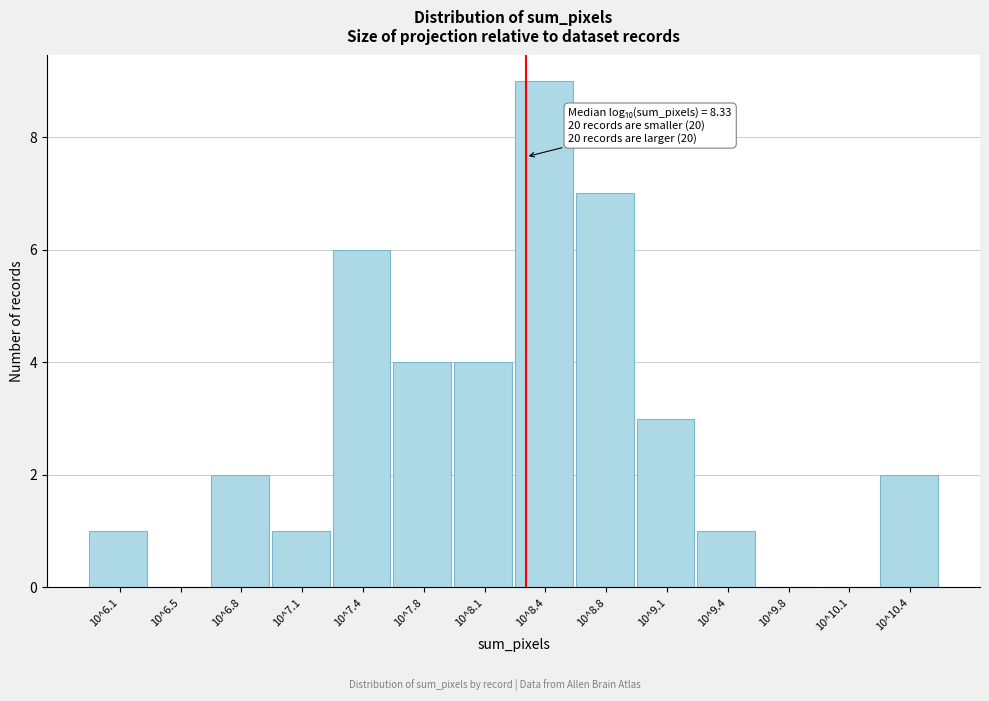

Reading left to right, extract all data points from this chart.

10^6.1=1	10^6.5=0	10^6.8=2	10^7.1=1	10^7.4=6	10^7.8=4	10^8.1=4	10^8.4=9	10^8.8=7	10^9.1=3	10^9.4=1	10^9.8=0	10^10.1=0	10^10.4=2